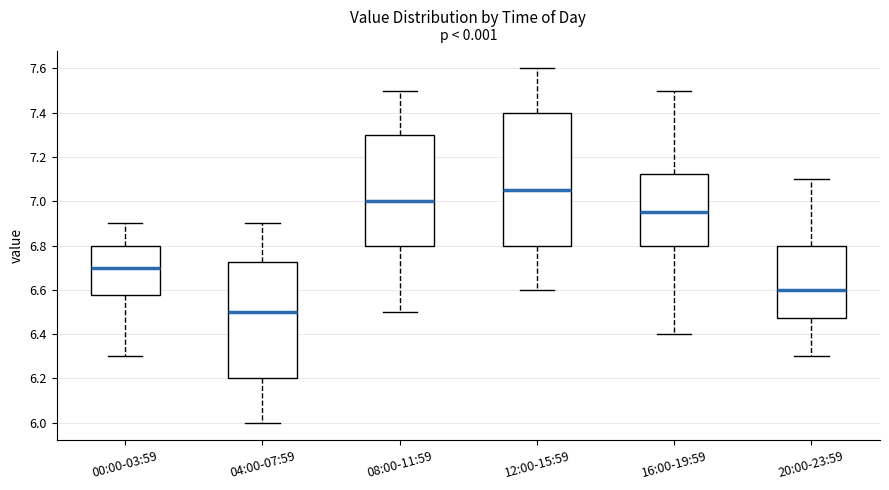

Where does the median line of the box for 16:00-19:59 sit on the y-axis? The values are not printed on the chart, so give them approximately, as read against the axis.

6.96